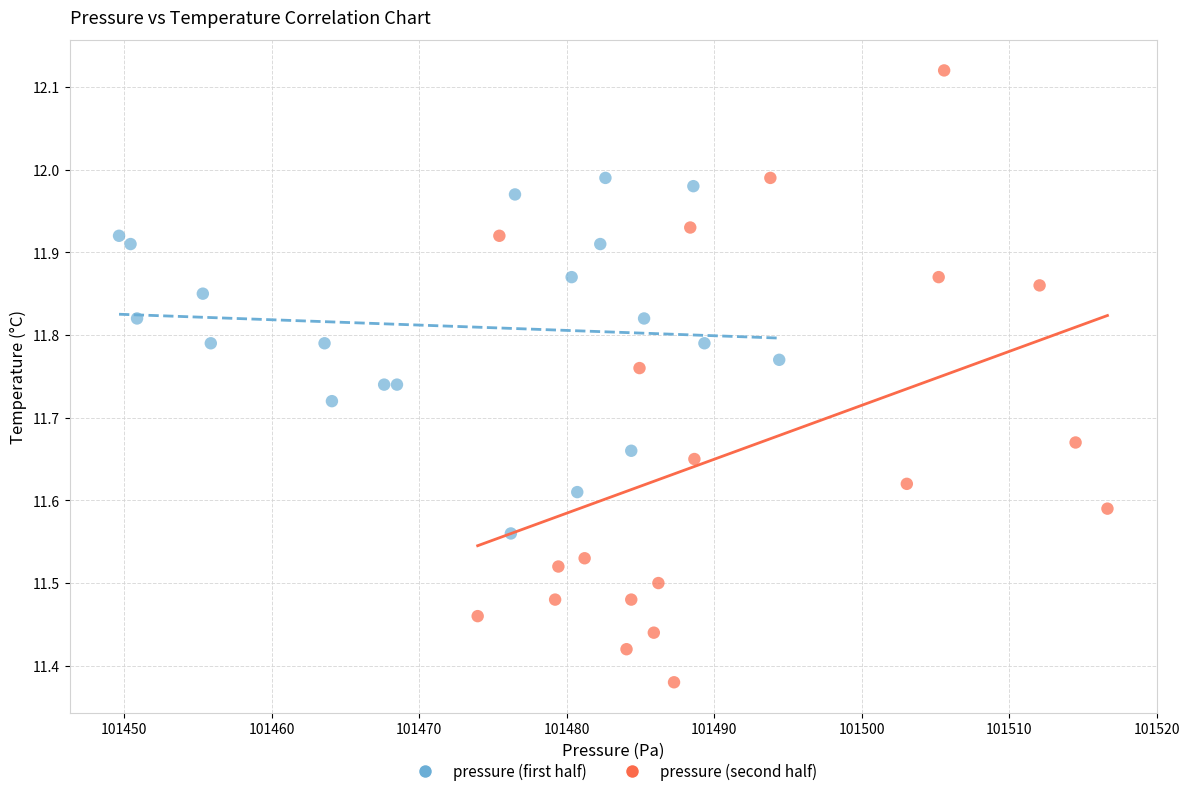

Which series reaches the maximum Y coordinate?

pressure (second half)